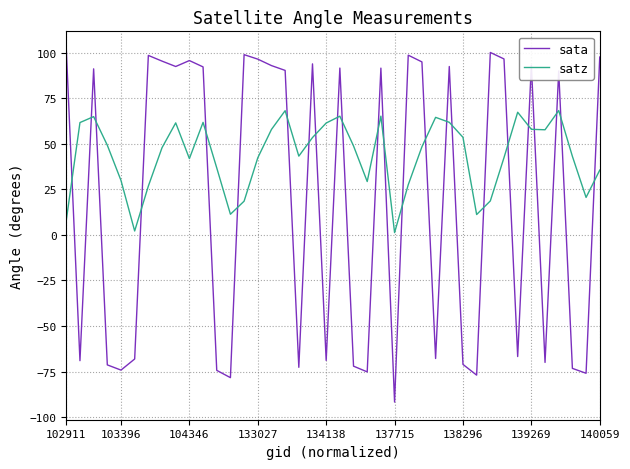

What is the minimum value shown in the chart?

-91.8